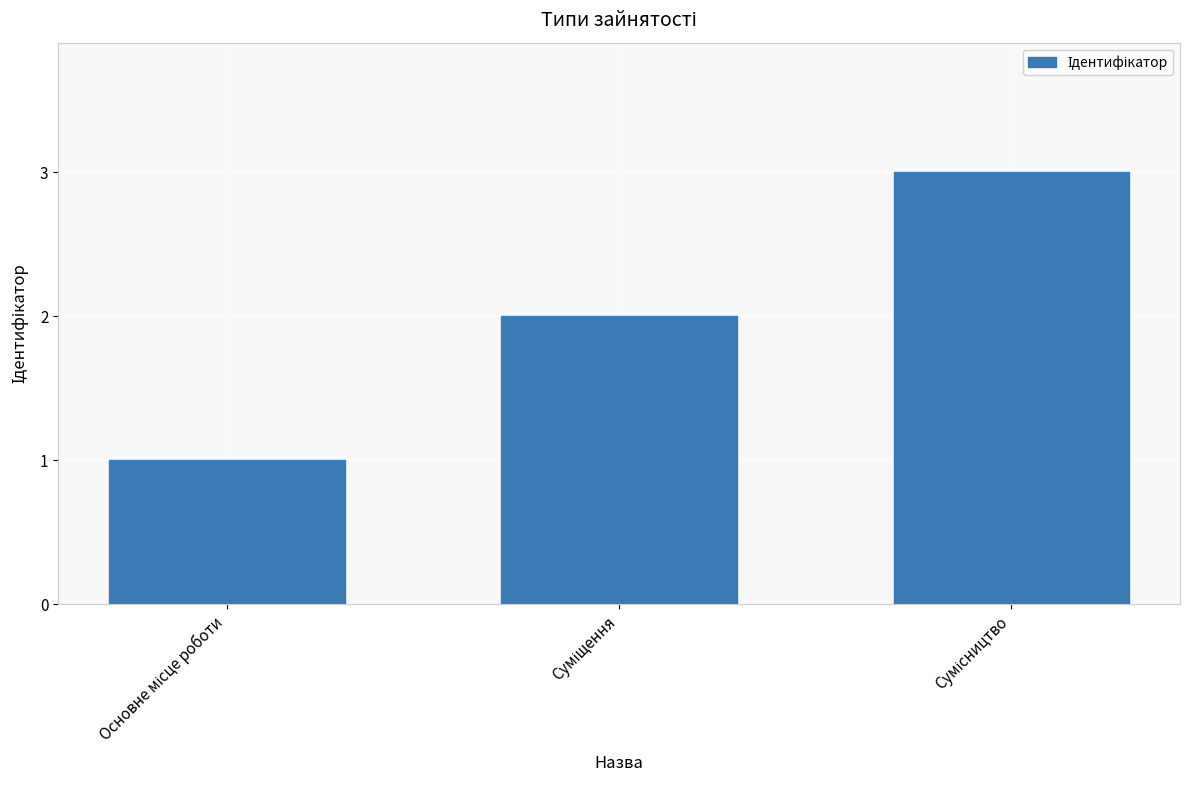

What is the maximum value shown in the chart?

3